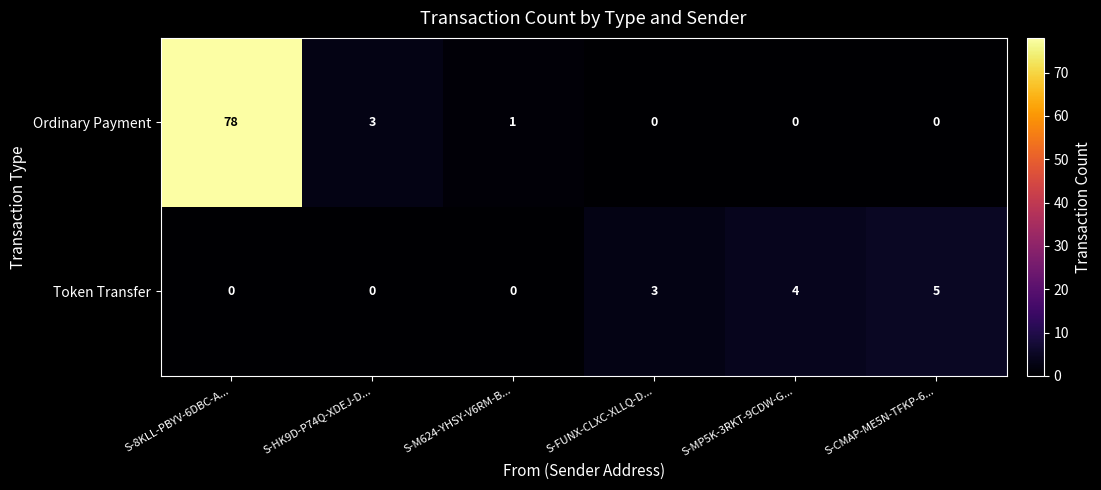

At how many categories does at least one series exceed 64?

1